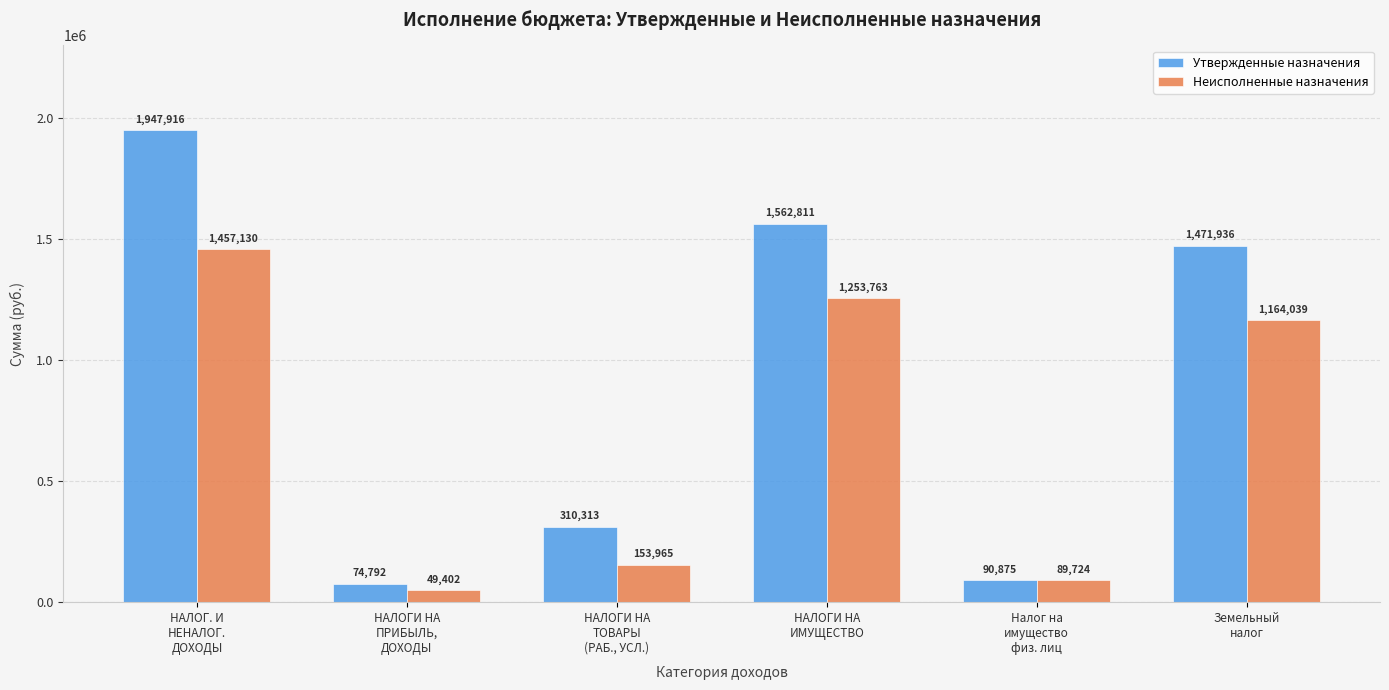

Is the value of Утвержденные назначения at НАЛОГИ НА
ПРИБЫЛЬ,
ДОХОДЫ greater than the value of Неисполненные назначения at НАЛОГИ НА
ИМУЩЕСТВО?

No